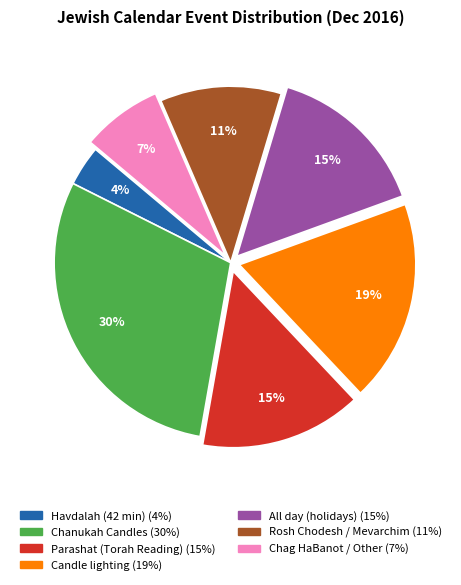

What percentage is the Havdalah (42 min) slice, to the nearest percent?

4%